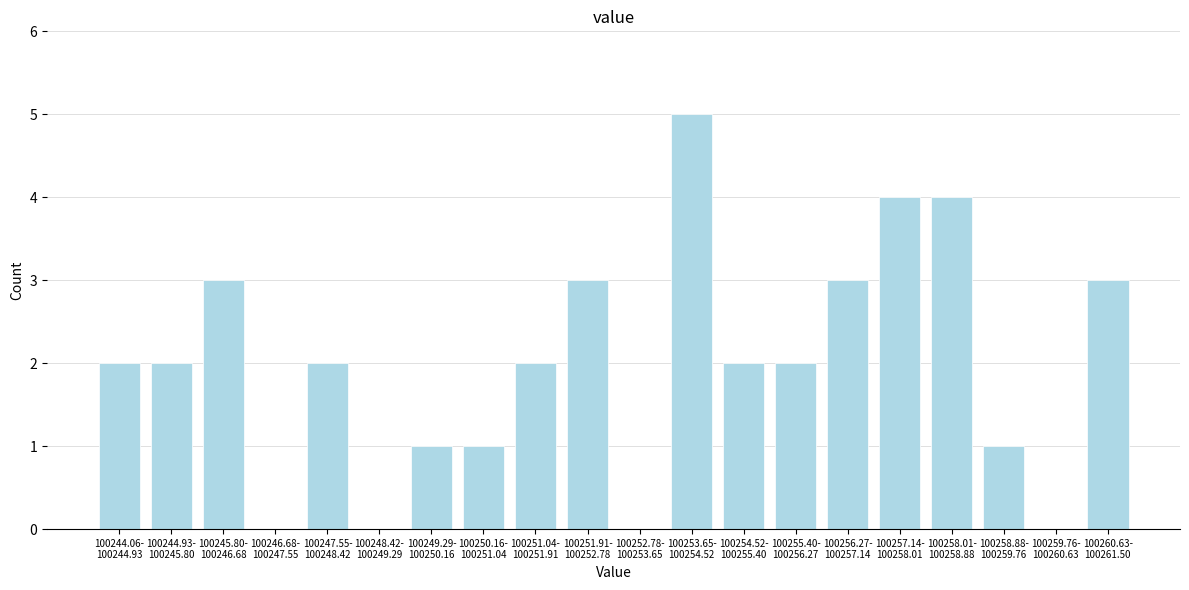

What is the sum of all values?

40